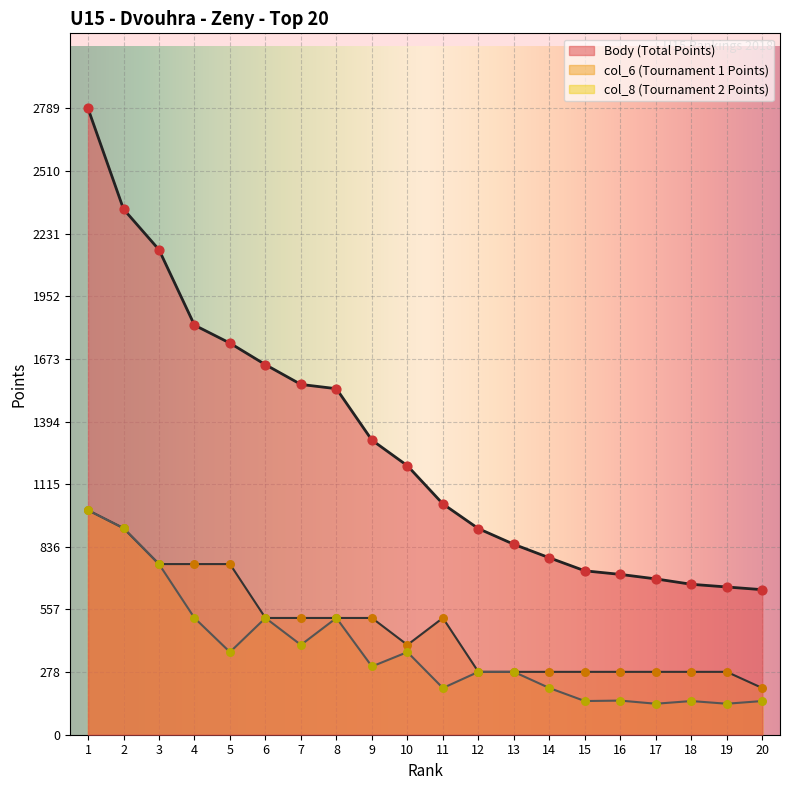

Which series reaches the maximum Y coordinate?

Body